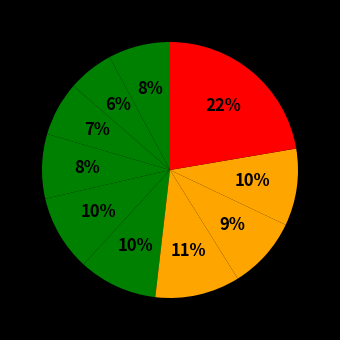

How many slices are in this pie chart?

10